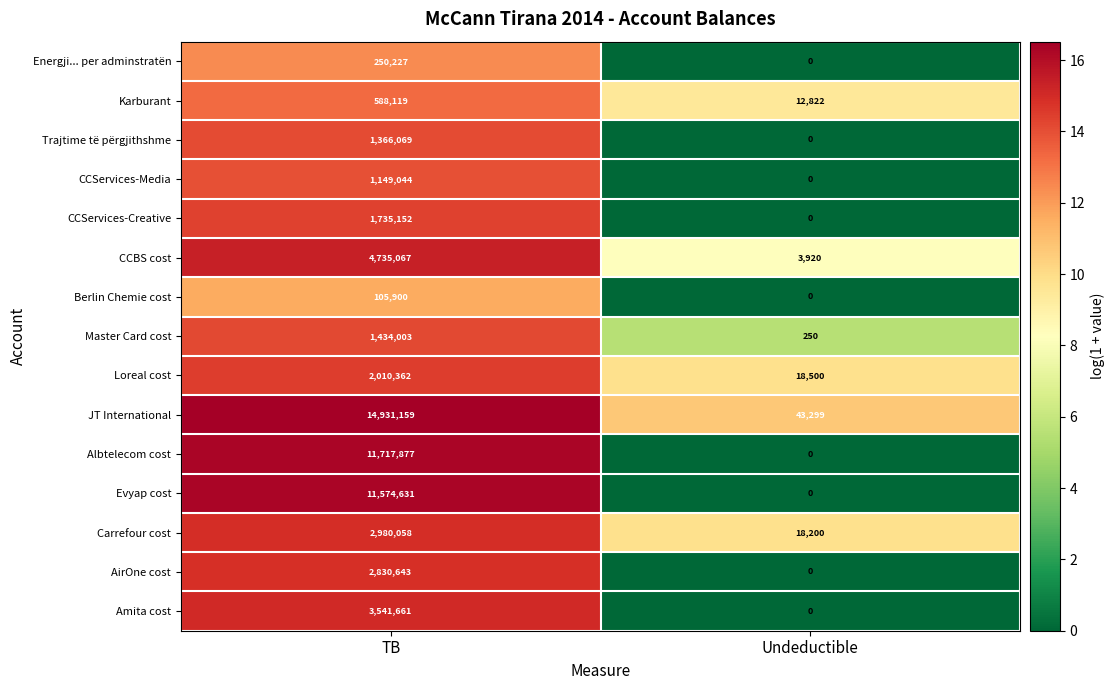

Read the Loreal cost value at TB, to the nearest 50.

2010350